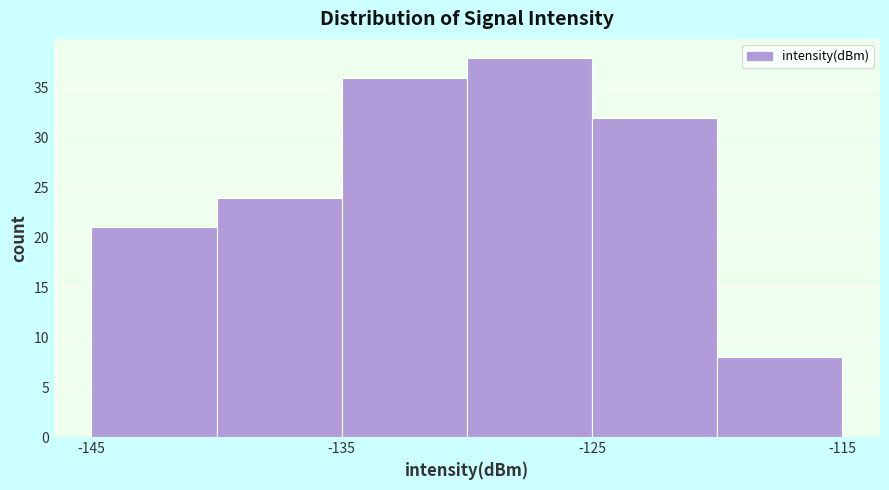

Reading left to right, transcribe this chart: for each bar, give the range it covers on the x-axis and its height. The values are not printed on the chart, so give them approximately, as read against the axis.

-145 to -140: 21
-140 to -135: 24
-135 to -130: 36
-130 to -125: 38
-125 to -120: 32
-120 to -115: 8